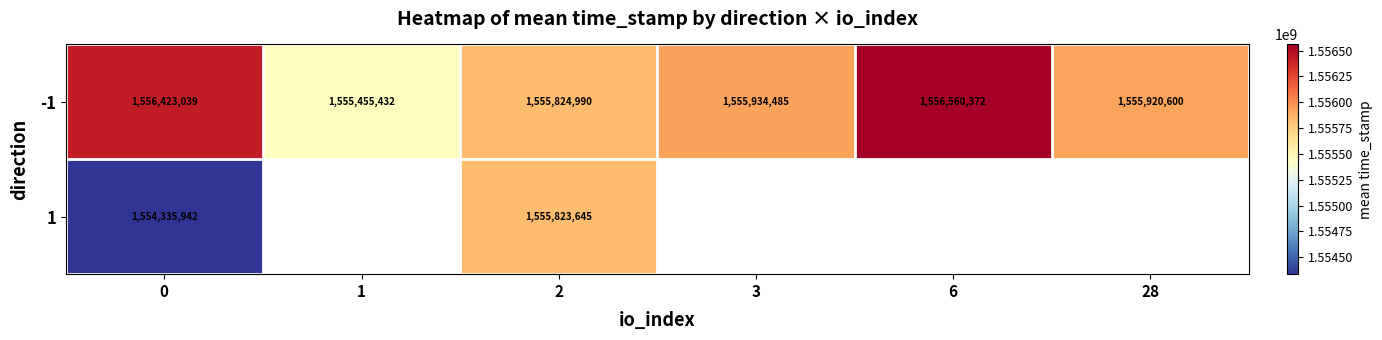

What is the difference between the second highest and minimum values in the -1 series?

967607.0